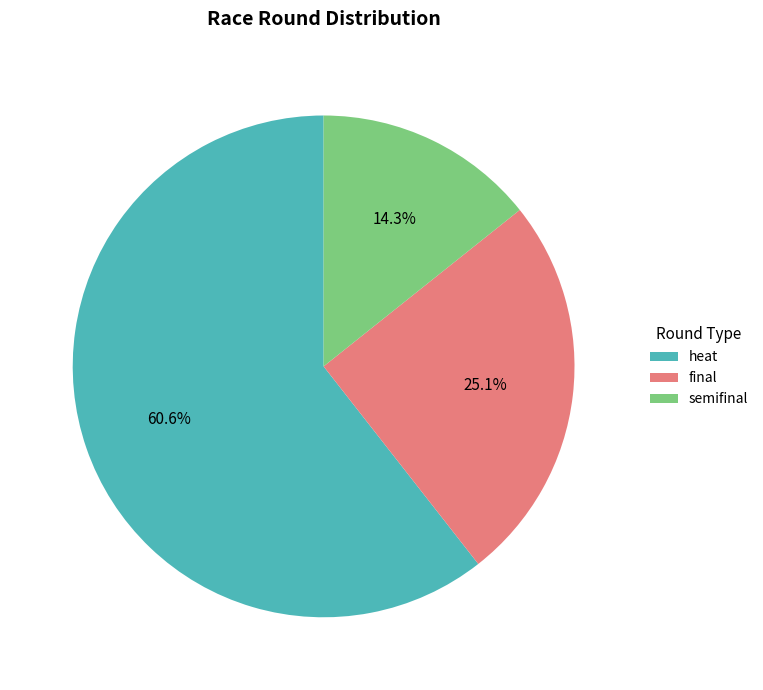

Which has a higher value, heat or semifinal?

heat